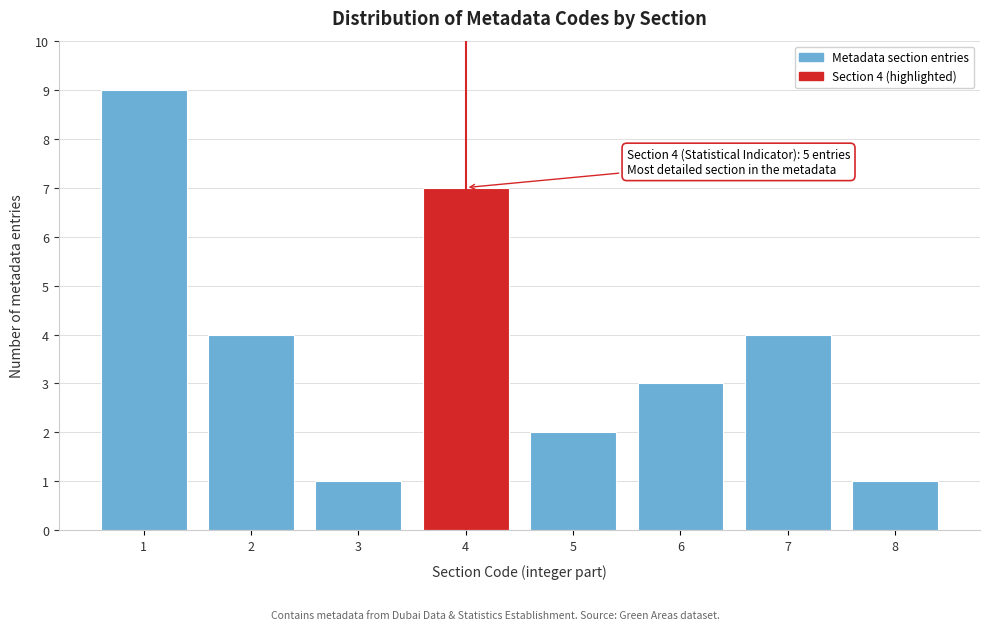

Reading left to right, extract all data points from this chart.

1=9	2=4	3=1	4=7	5=2	6=3	7=4	8=1